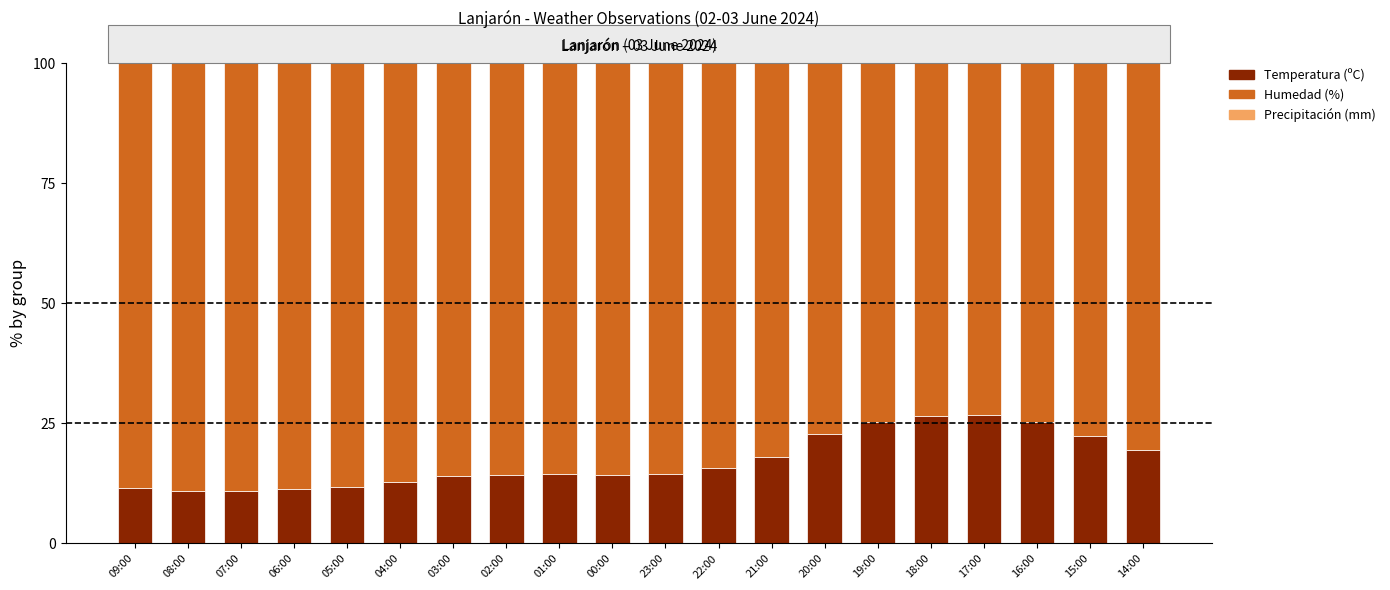

List the series in order of their peak value, lowest first.

Precipitación (mm), Temperatura (ºC), Humedad (%)